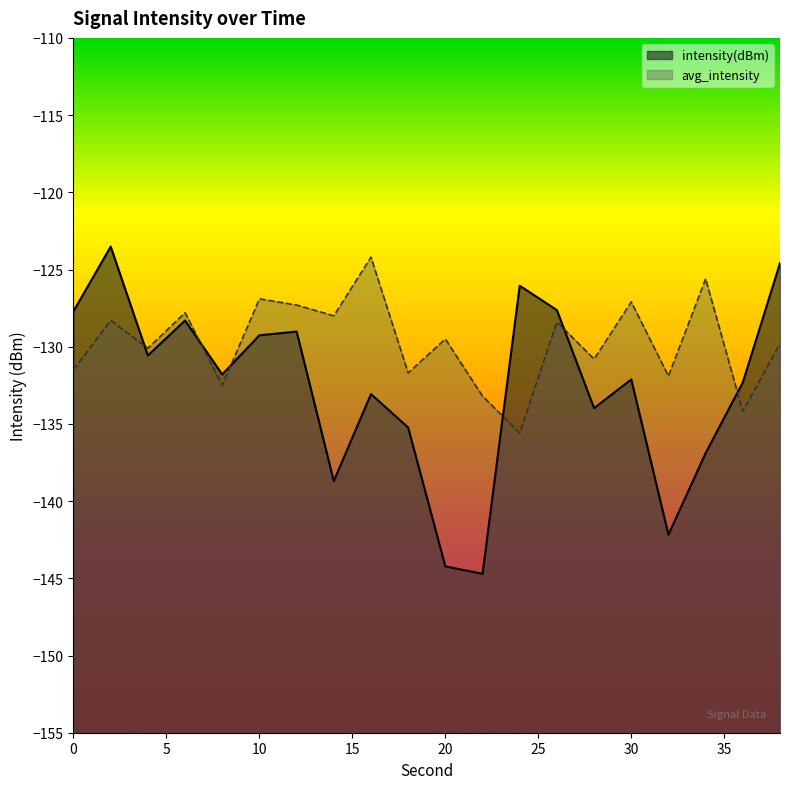

What are all the series names shown in the legend?

intensity(dBm), avg_intensity